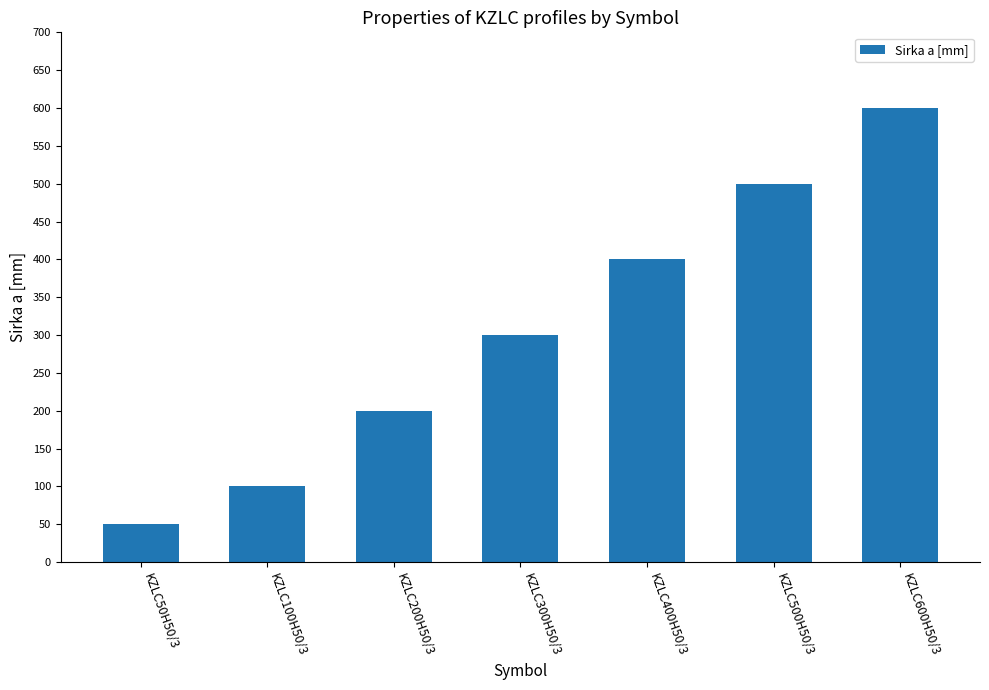

Where is the data nearest to the value 325?

KZLC300H50/3